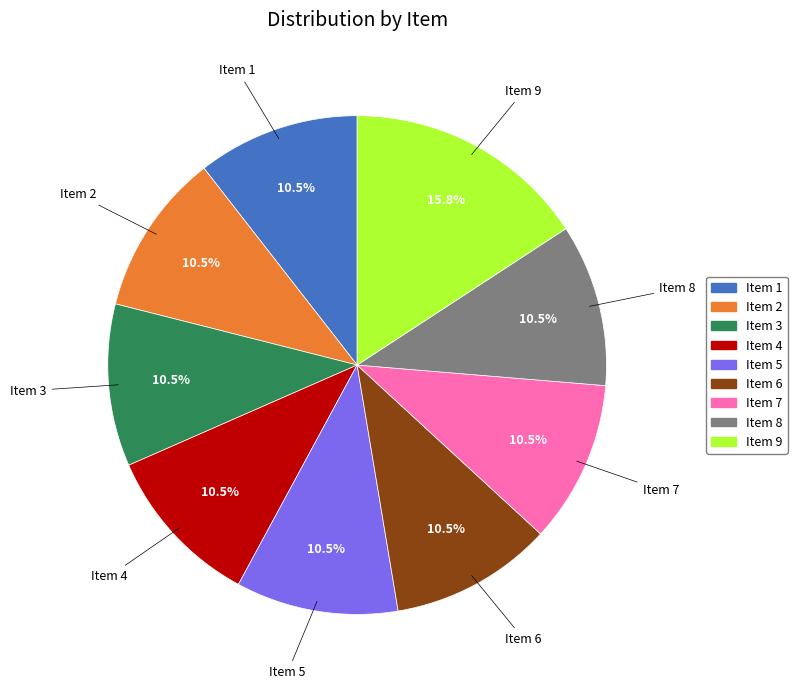

How many segments does this pie chart have?

9